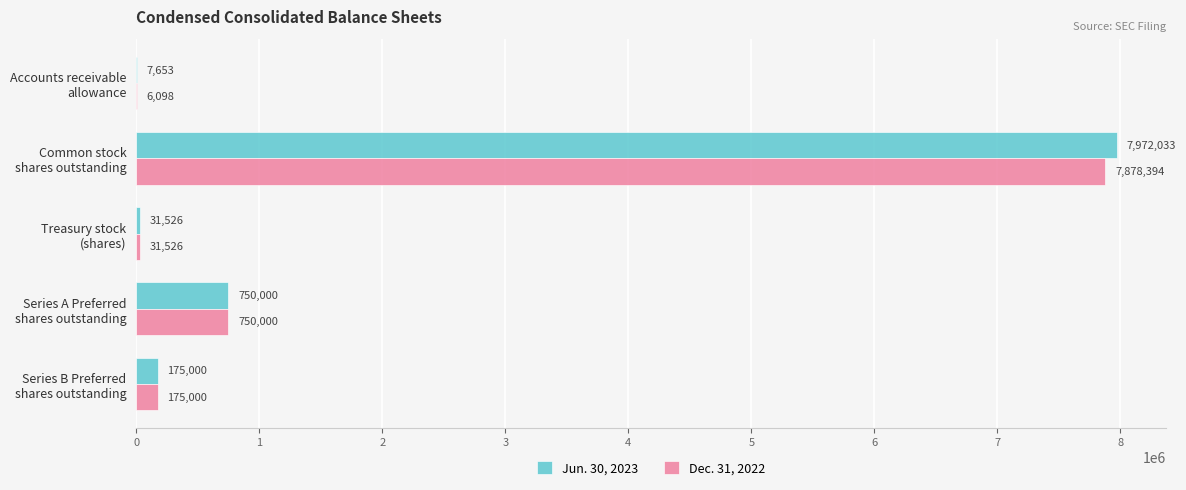

What is the maximum value shown in the chart?

7972033